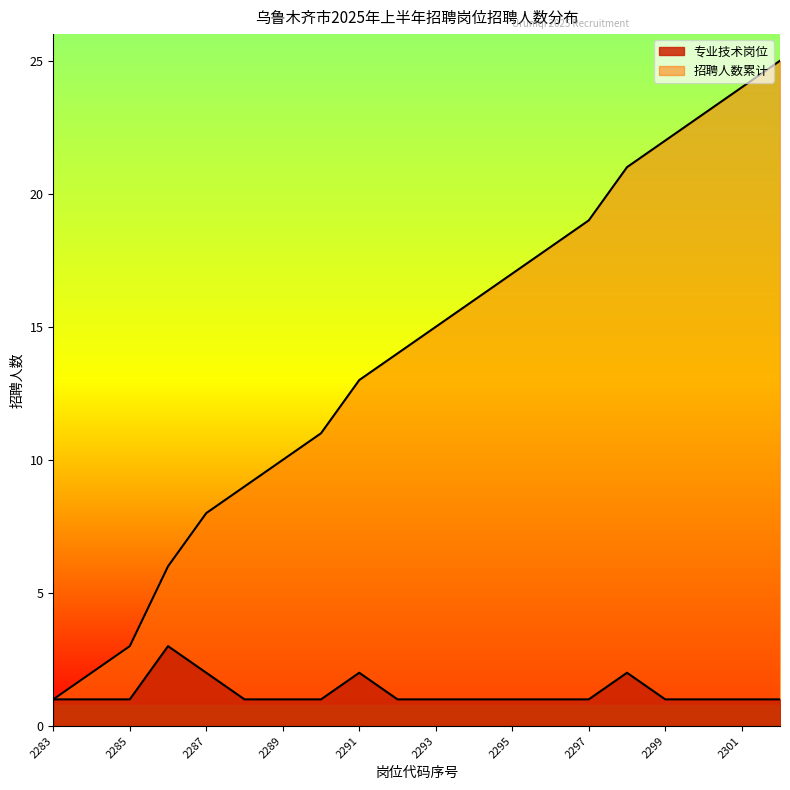

Is it true that 招聘人数累计 equals 2 at 2284?

True